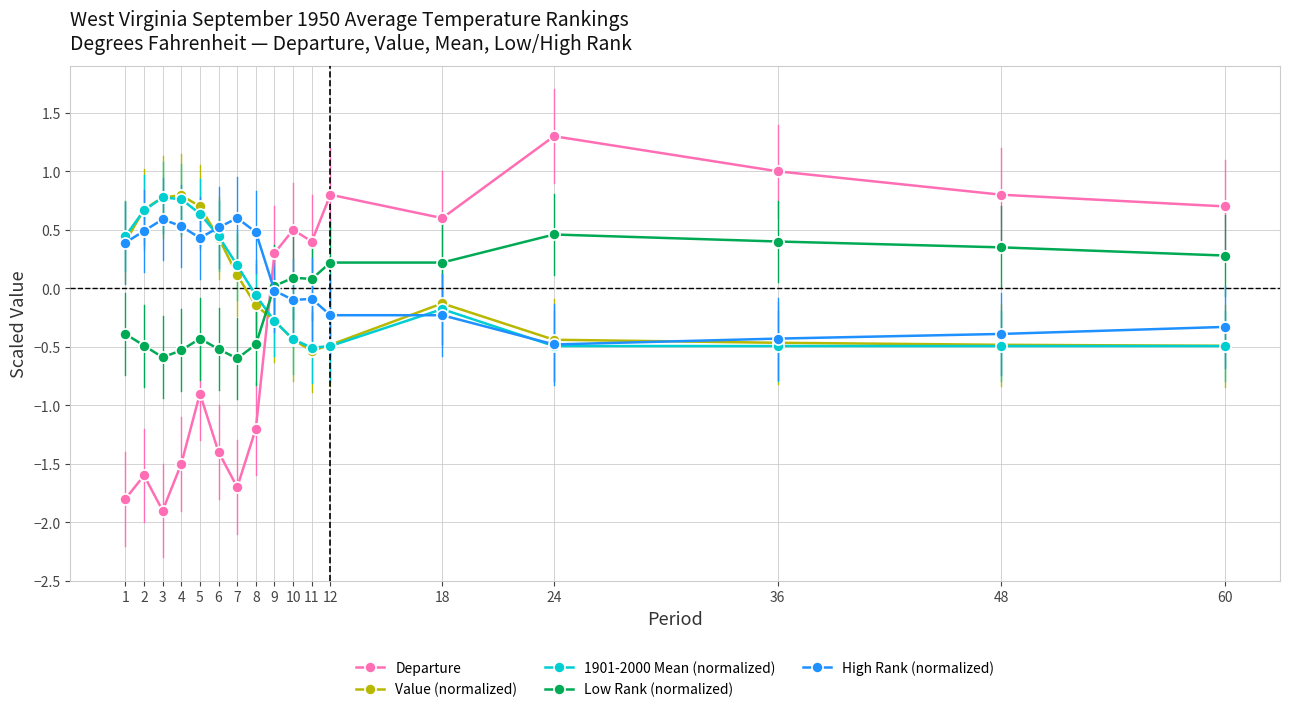

Is it true that Value (normalized) equals 0.3 at 4?

False